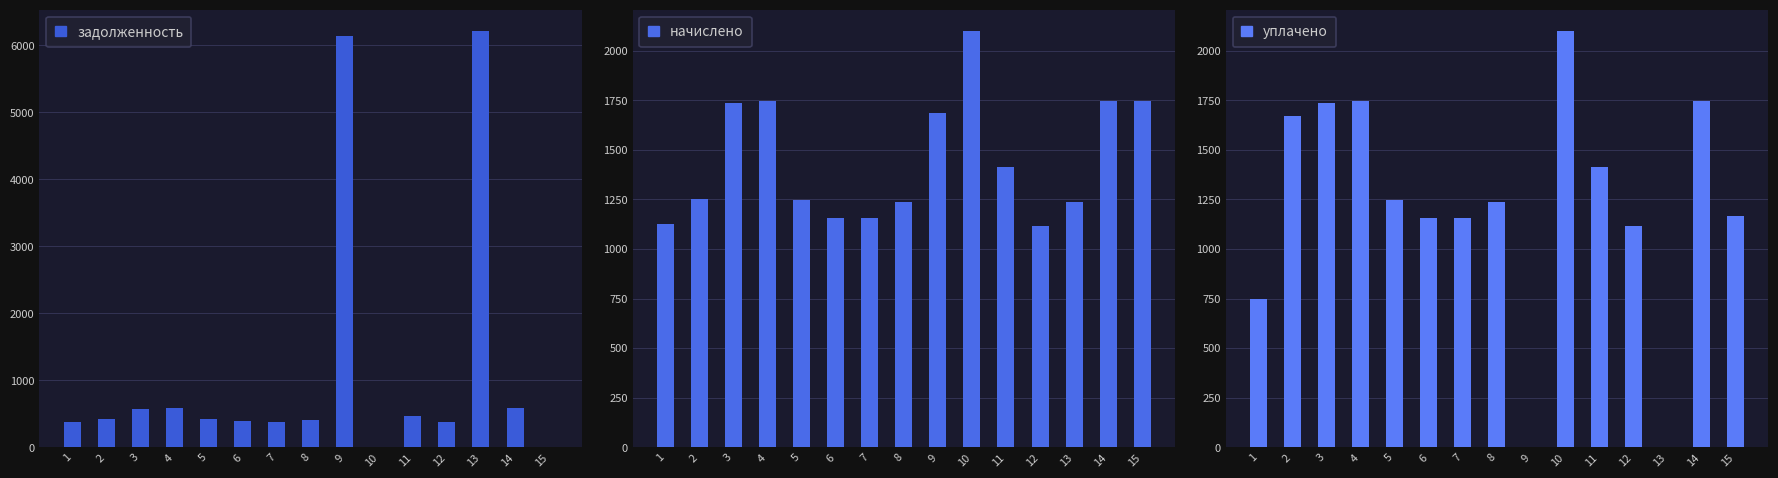

Which series has the largest total across all categories?

начислено